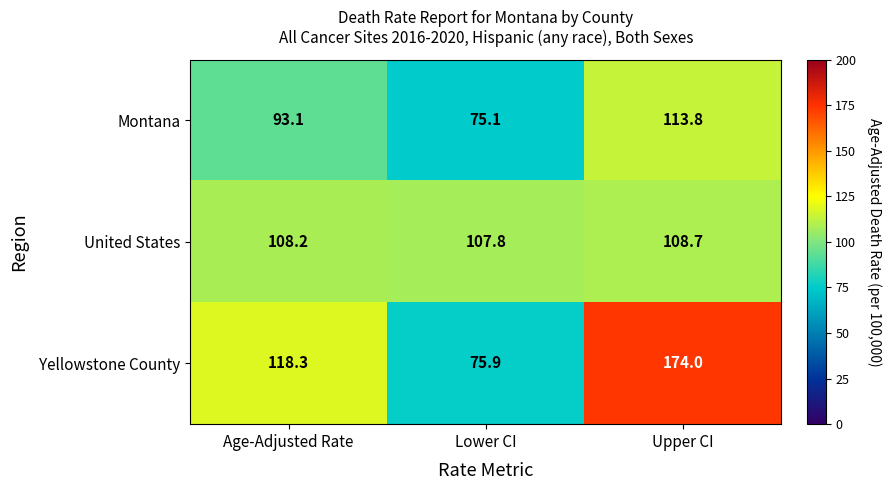

Reading right to left, extract all data points from this chart.

Montana: 113.8	75.1	93.1
United States: 108.7	107.8	108.2
Yellowstone County: 174.0	75.9	118.3